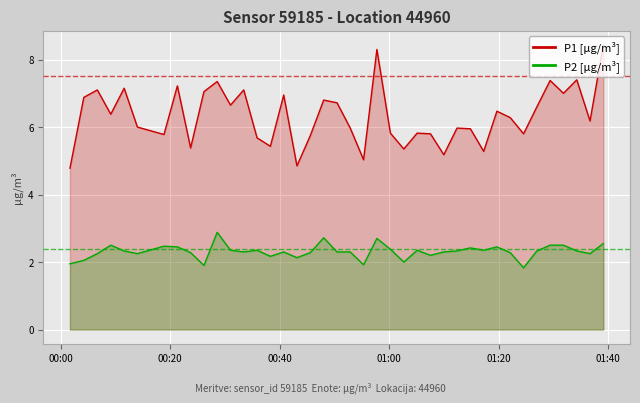

How many interior local peaks does the P1 [µg/m³] series have?

13